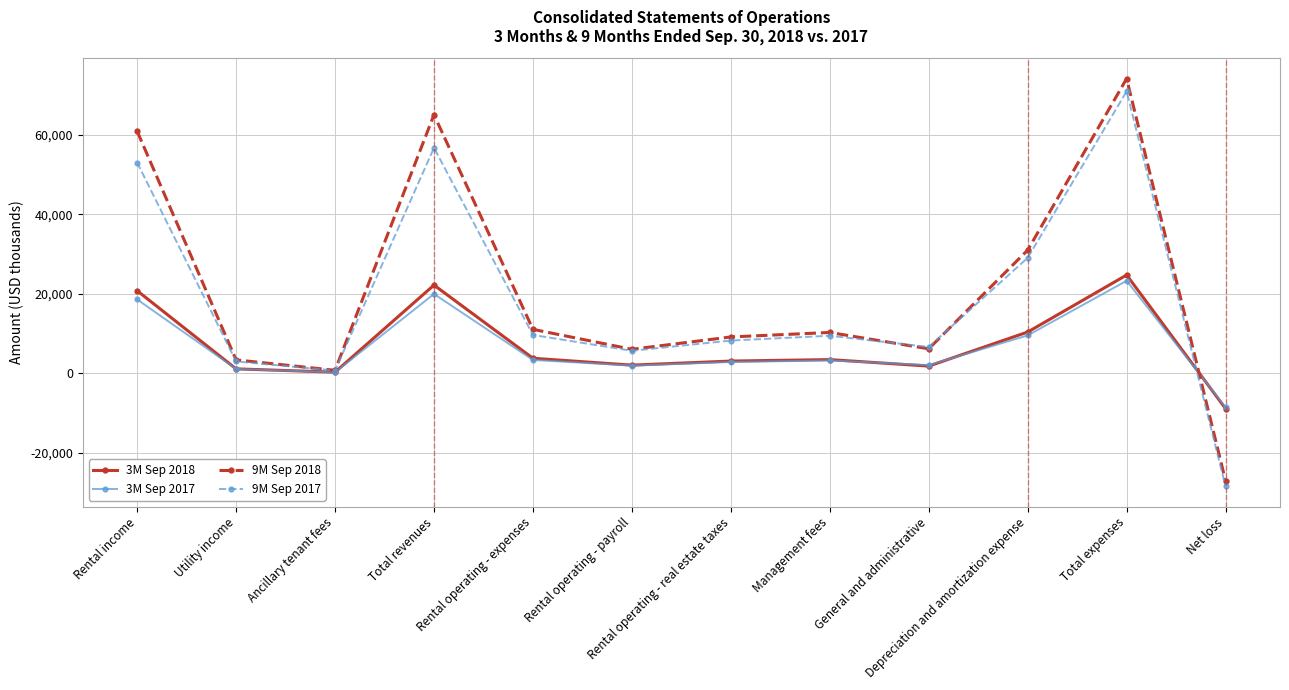

What value does the 3M Sep 2017 series have at Ancillary tenant fees?

263